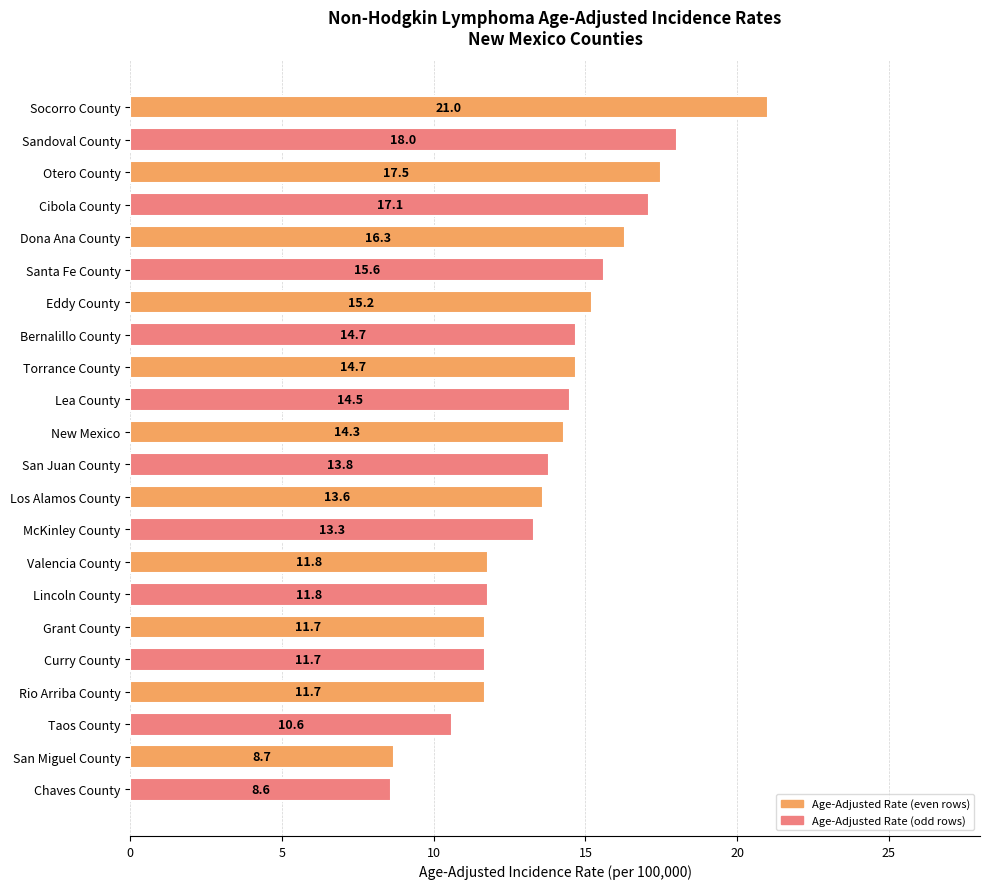

Count the number of categories in the chart.

22